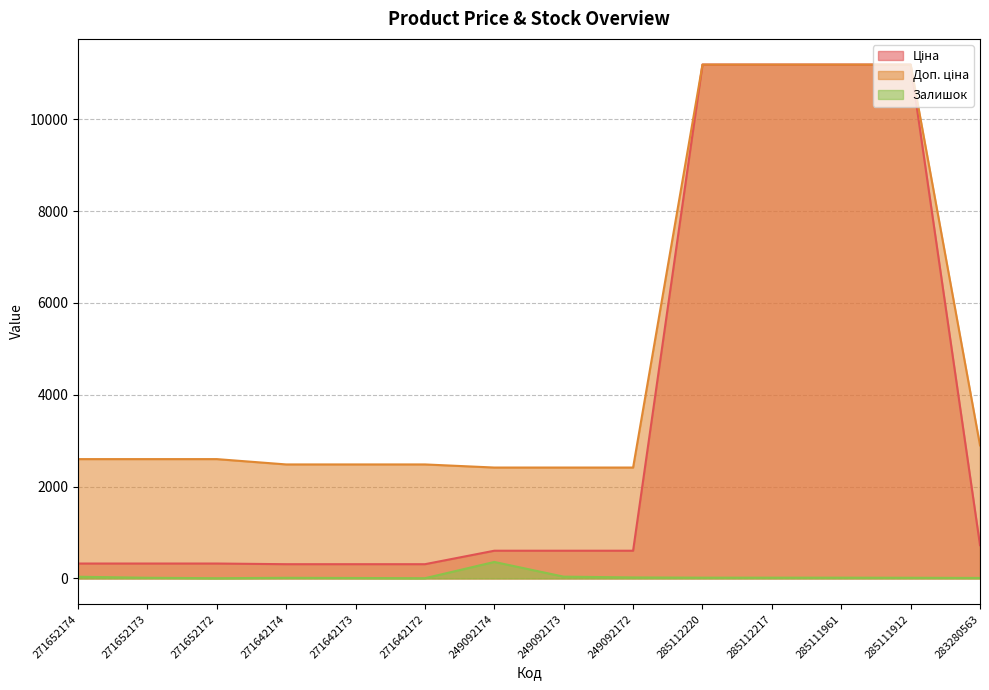

Reading left to right, transcribe all the data shown in this chart.

Ціна: 271652174=324.8	271652173=324.8	271652172=324.8	271642174=310.3	271642173=310.3	271642172=310.3	249092174=603.7	249092173=603.7	249092172=603.7	285112220=11188.2	285112217=11188.2	285111961=11188.2	285111912=11188.2	283280563=724.5
Доп. ціна: 271652174=2598.3	271652173=2598.3	271652172=2598.3	271642174=2482.4	271642173=2482.4	271642172=2482.4	249092174=2414.8	249092173=2414.8	249092172=2414.8	285112220=11188.2	285112217=11188.2	285111961=11188.2	285111912=11188.2	283280563=2897.8
Залишок: 271652174=37.0	271652173=15.0	271652172=5.0	271642174=14.0	271642173=10.0	271642172=5.0	249092174=359.0	249092173=39.0	249092172=22.0	285112220=17.0	285112217=17.0	285111961=17.0	285111912=15.0	283280563=11.0